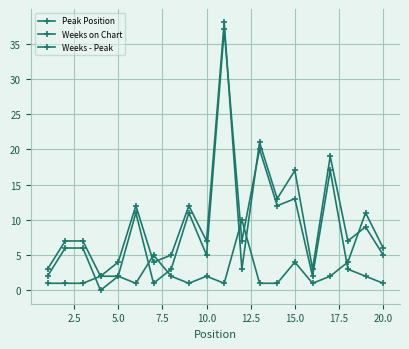

How many data points does each series have?

20